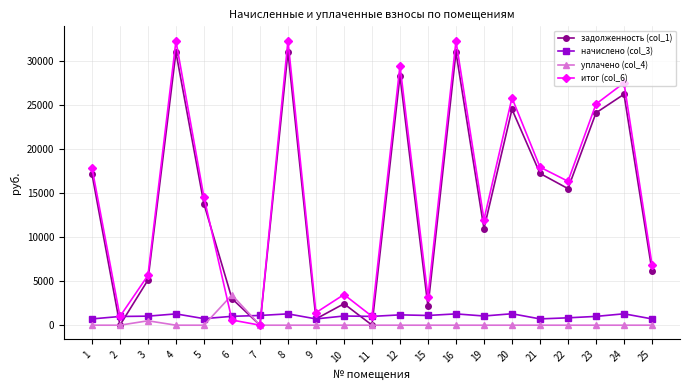

At how many categories does at least one series exceed 4404?

14